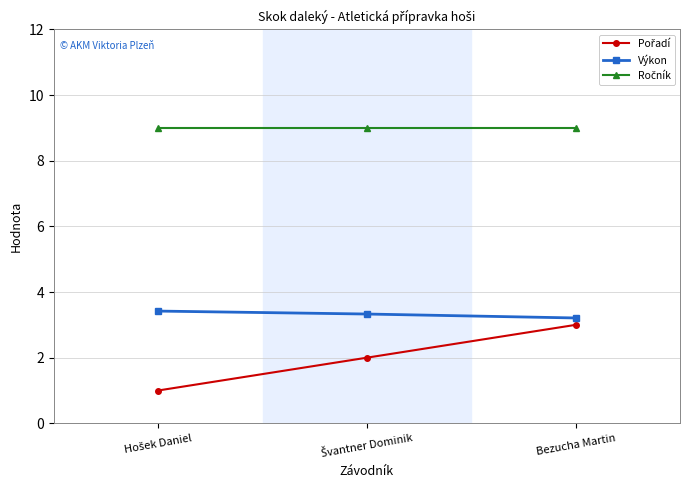

What is the highest value of the Výkon series?

3.4